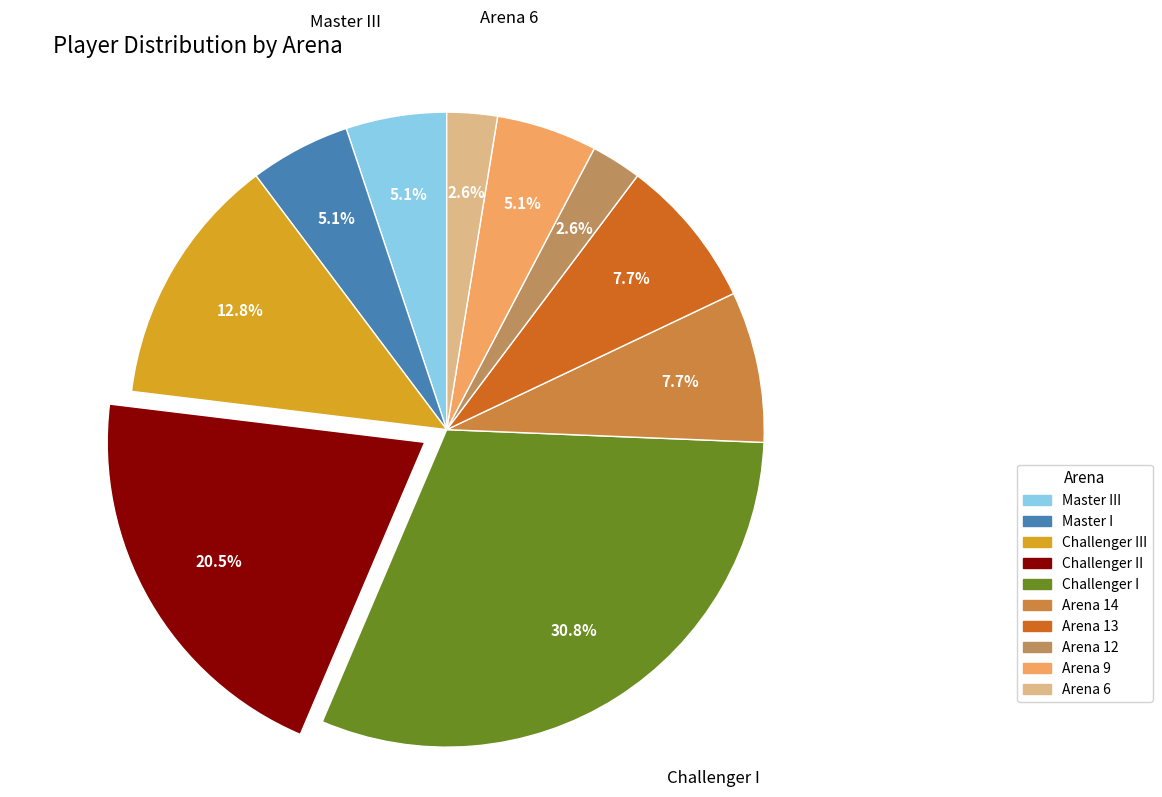

How many segments does this pie chart have?

10